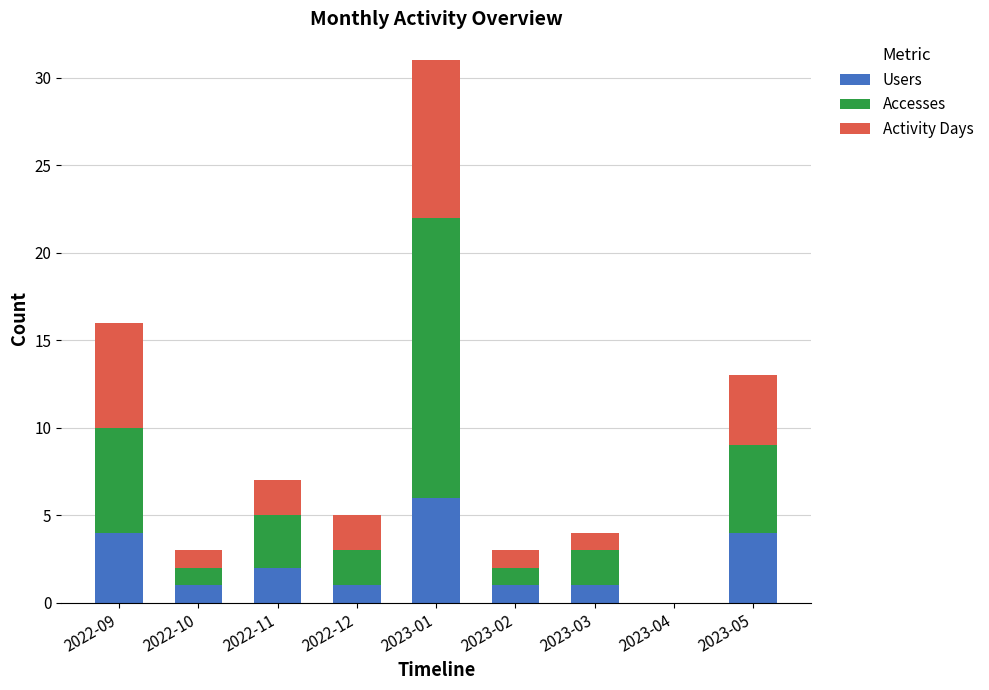

At which label does Users reach its peak?

2023-01